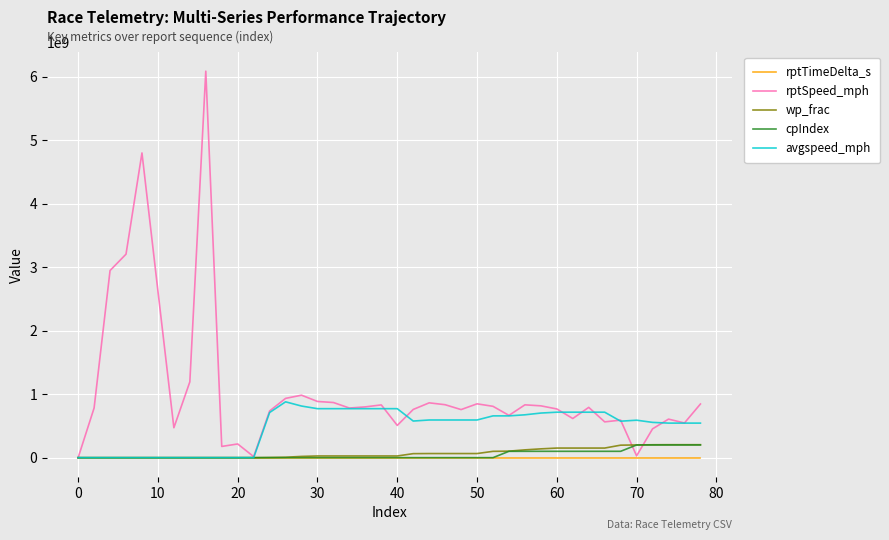

At how many categories does at least one series exceed 4314486883?

2